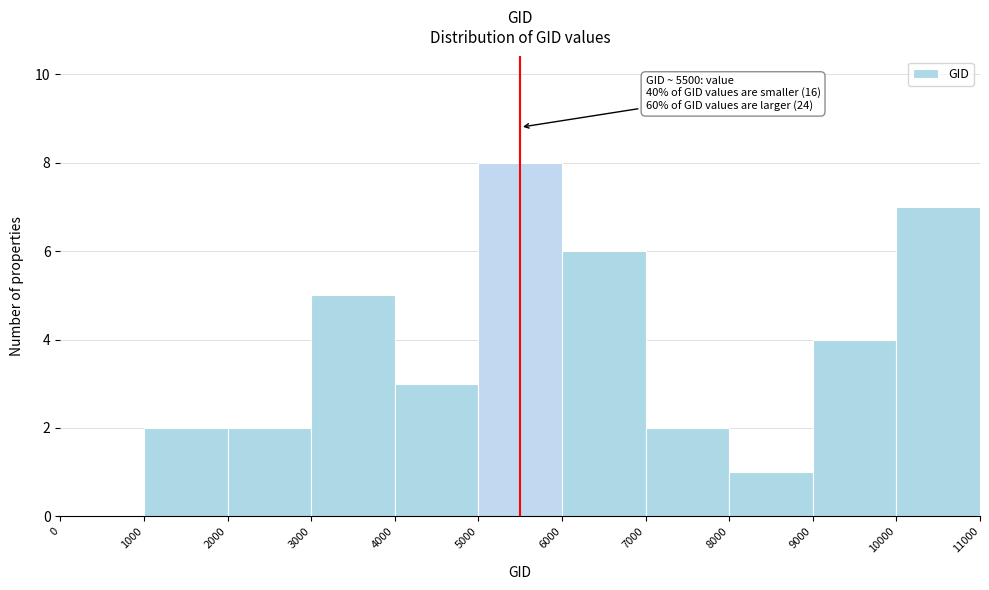

Which range on the x-axis has the tallest bar?

5000 to 6000